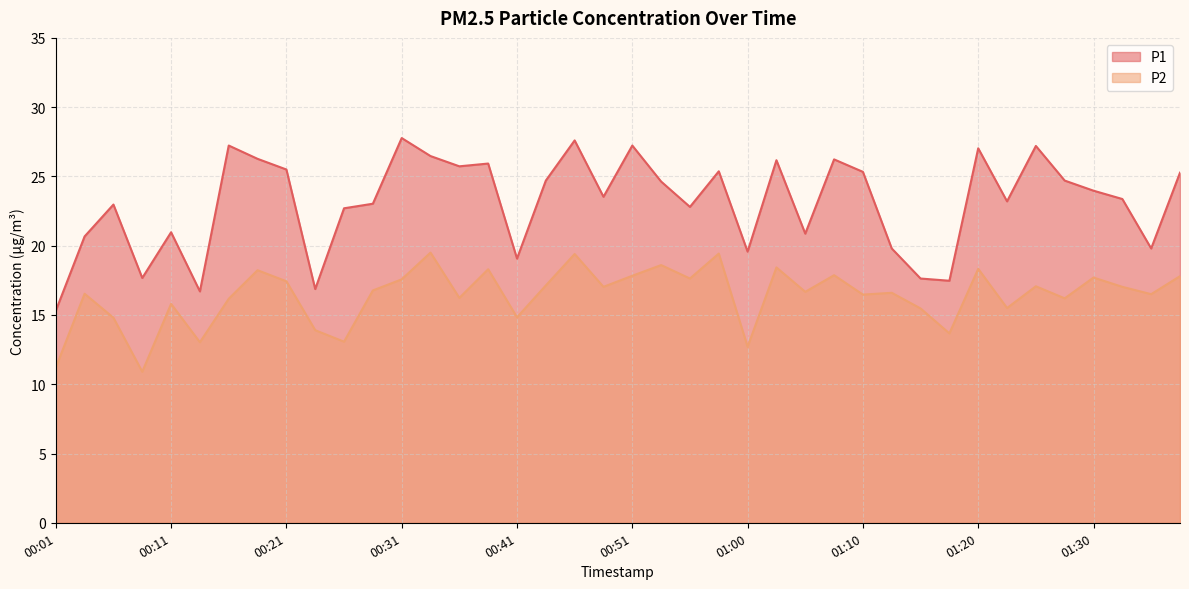

What is the label of the 32nd point from the left?

01:18